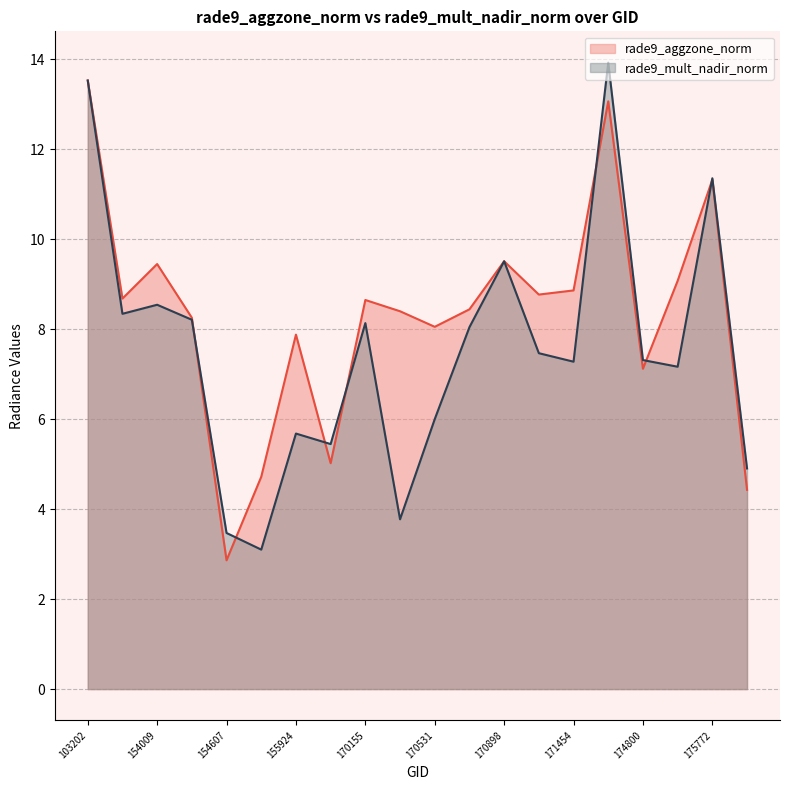

What is the average value of the rade9_mult_nadir_norm series?

7.6